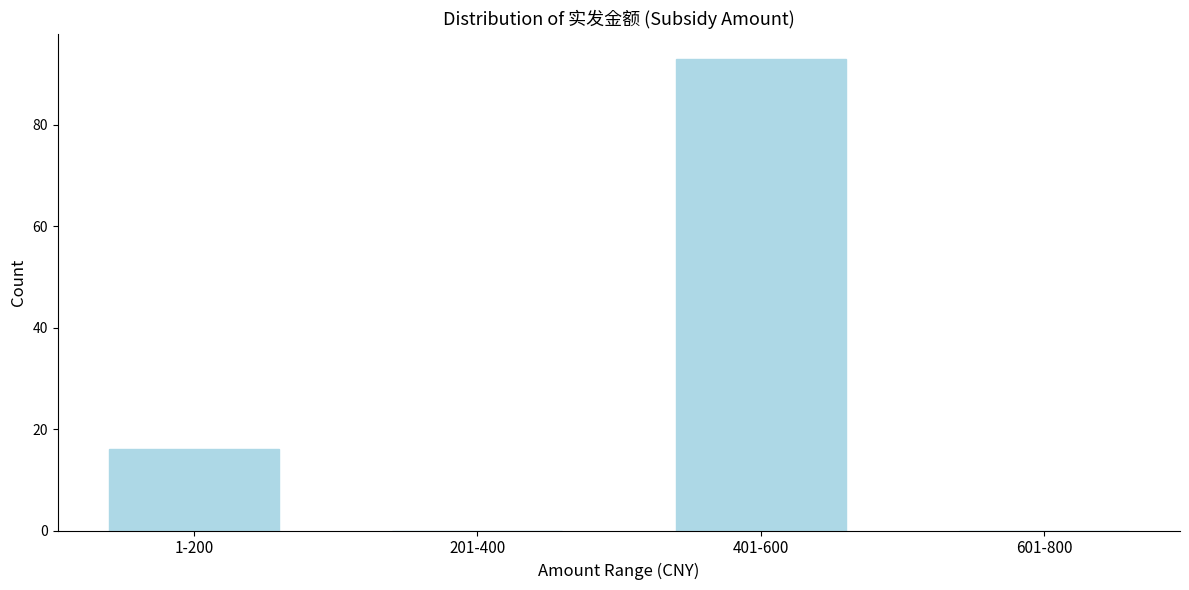

Reading left to right, list all the values displayed in this chart.

1-200=16	201-400=0	401-600=93	601-800=0